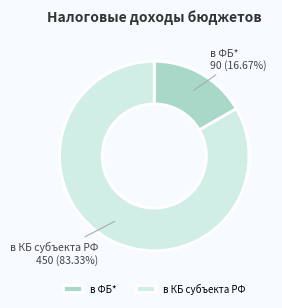

Which slice is the smallest?

в ФБ*